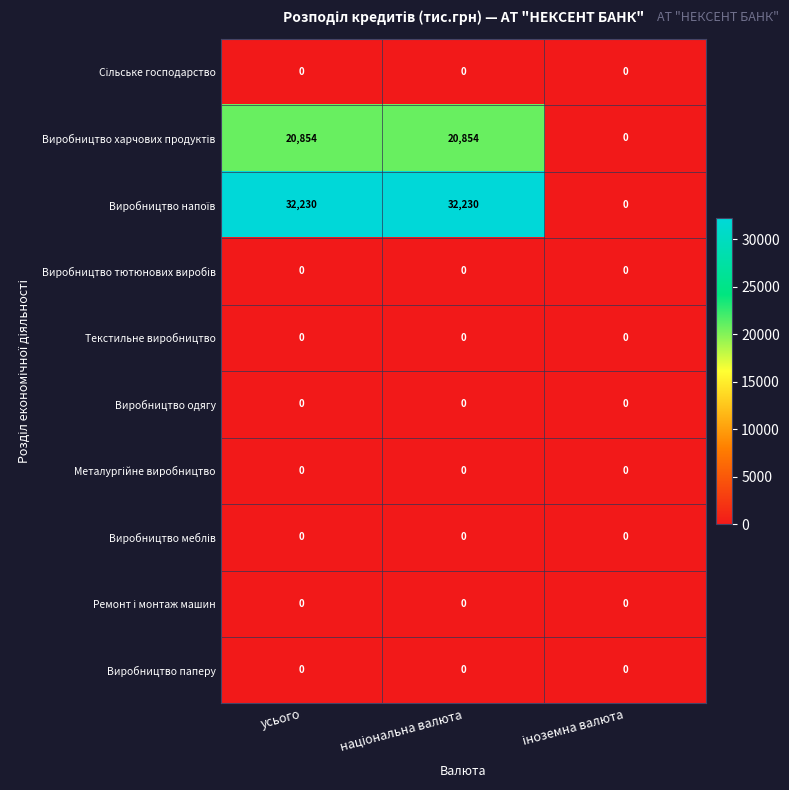

What is the greatest value displayed?

32230